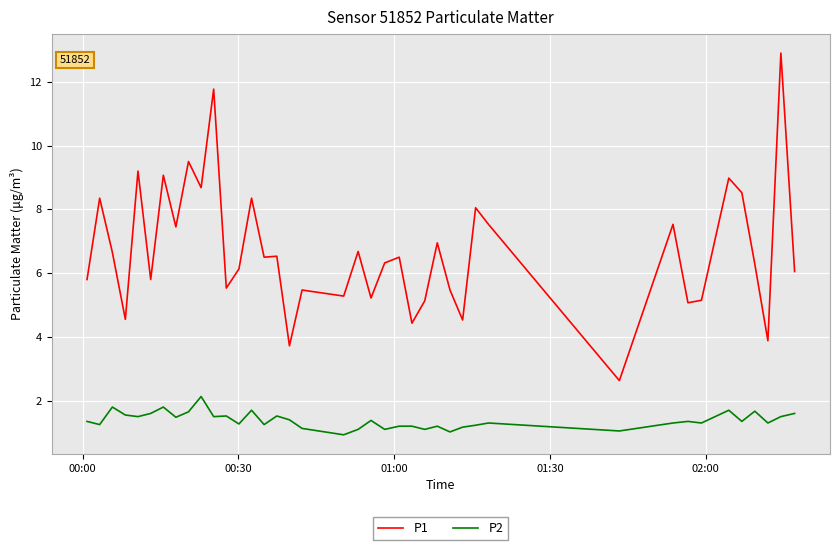

What is the difference between the maximum and minimum values in the P2 series?

1.2